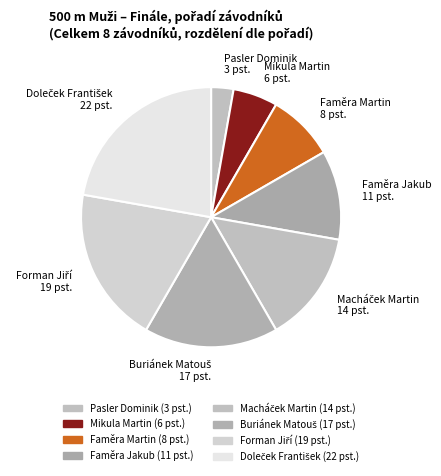

Does Pasler Dominik represent more than half of the total?

No